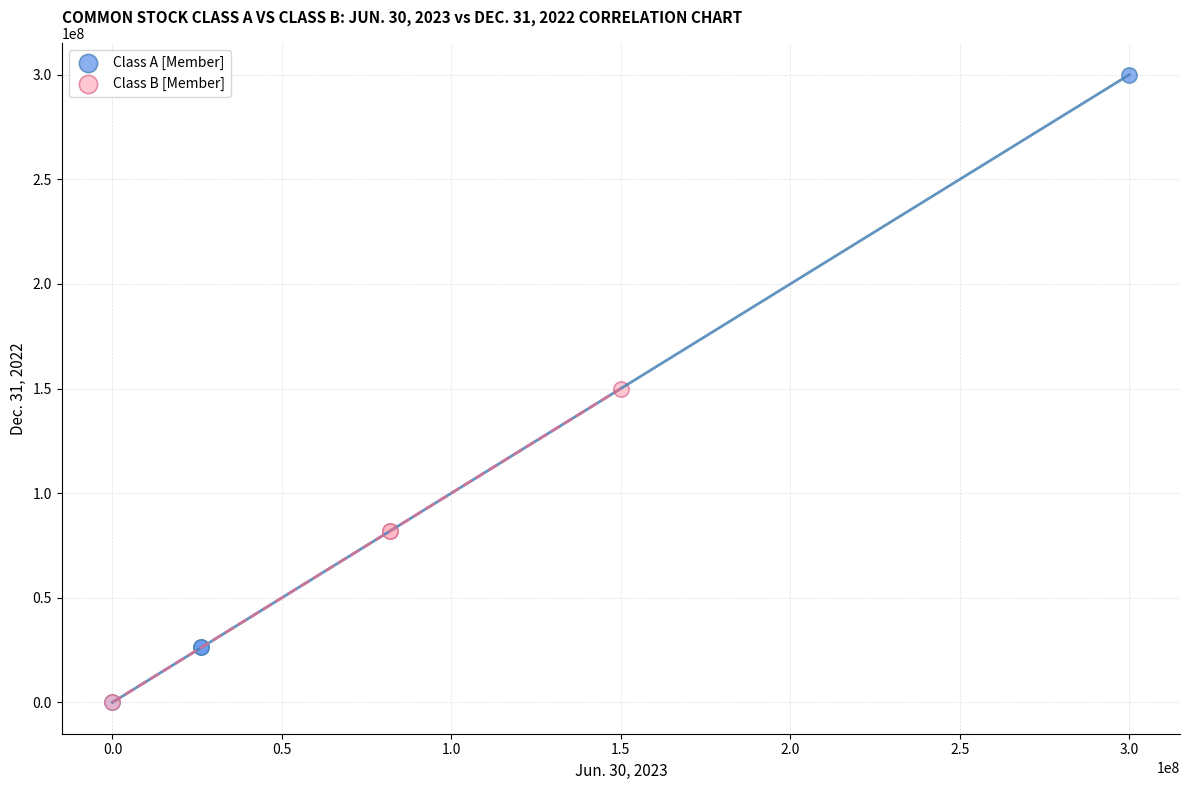

Which series has the largest Y range (max minus min)?

Class A [Member]